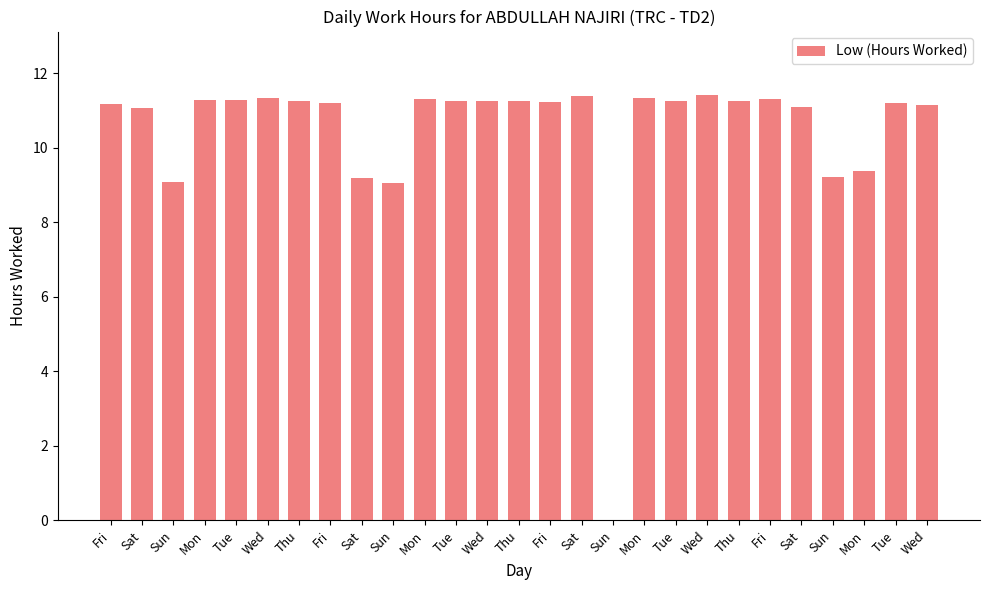

What is the label of the 13th bar from the left?

Wed